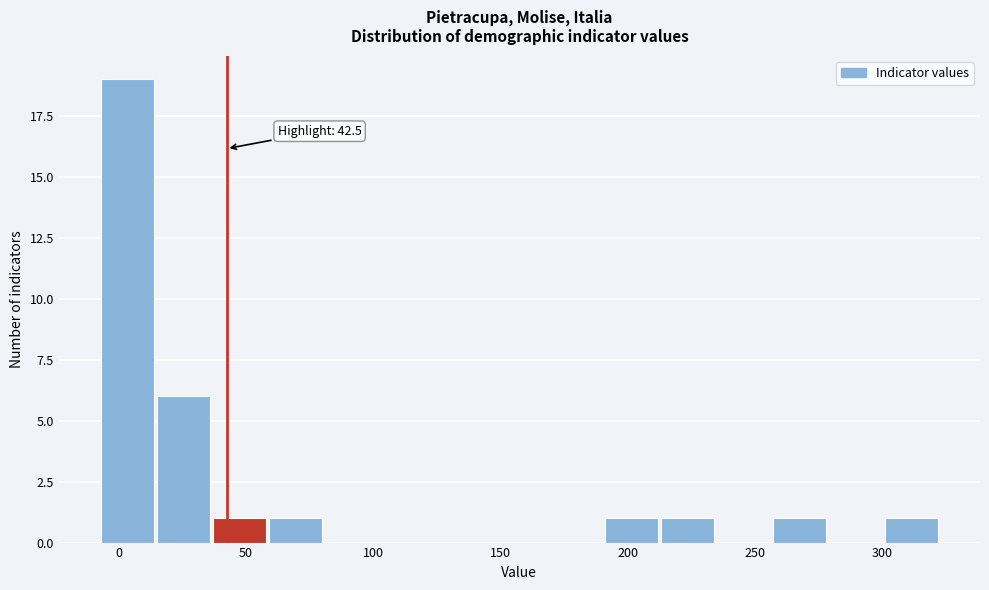

Which range on the x-axis has the tallest bar?

-7 to 15